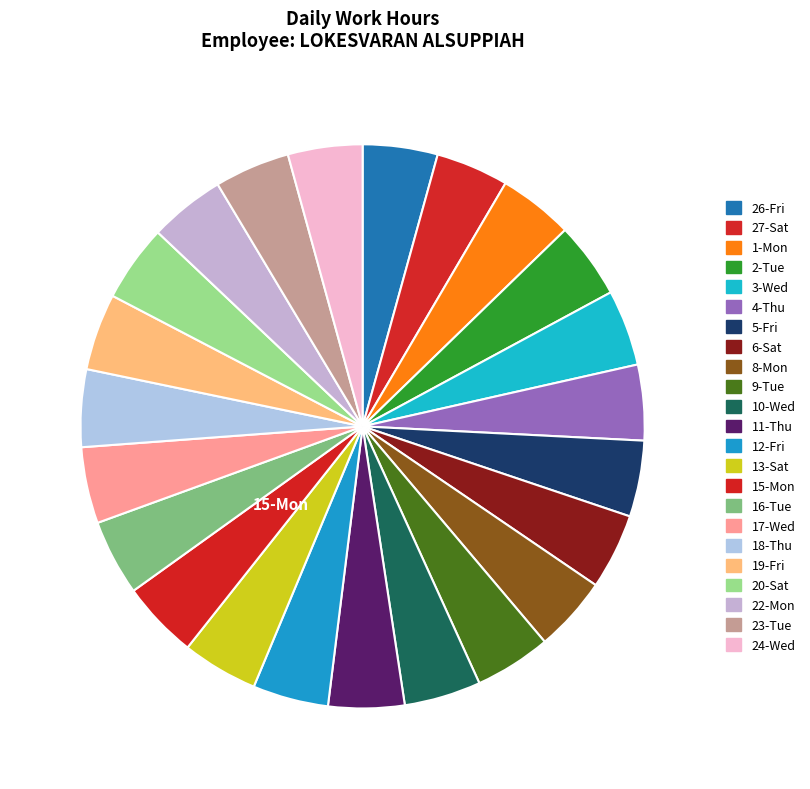

Count the number of slices in the pie.

23